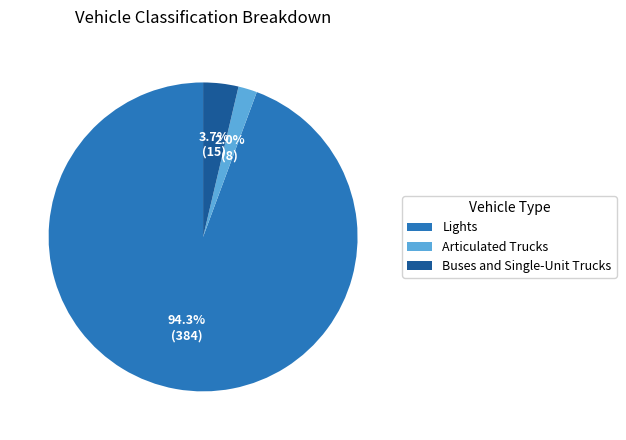

To the nearest percent, what is the average slice percentage?

33%